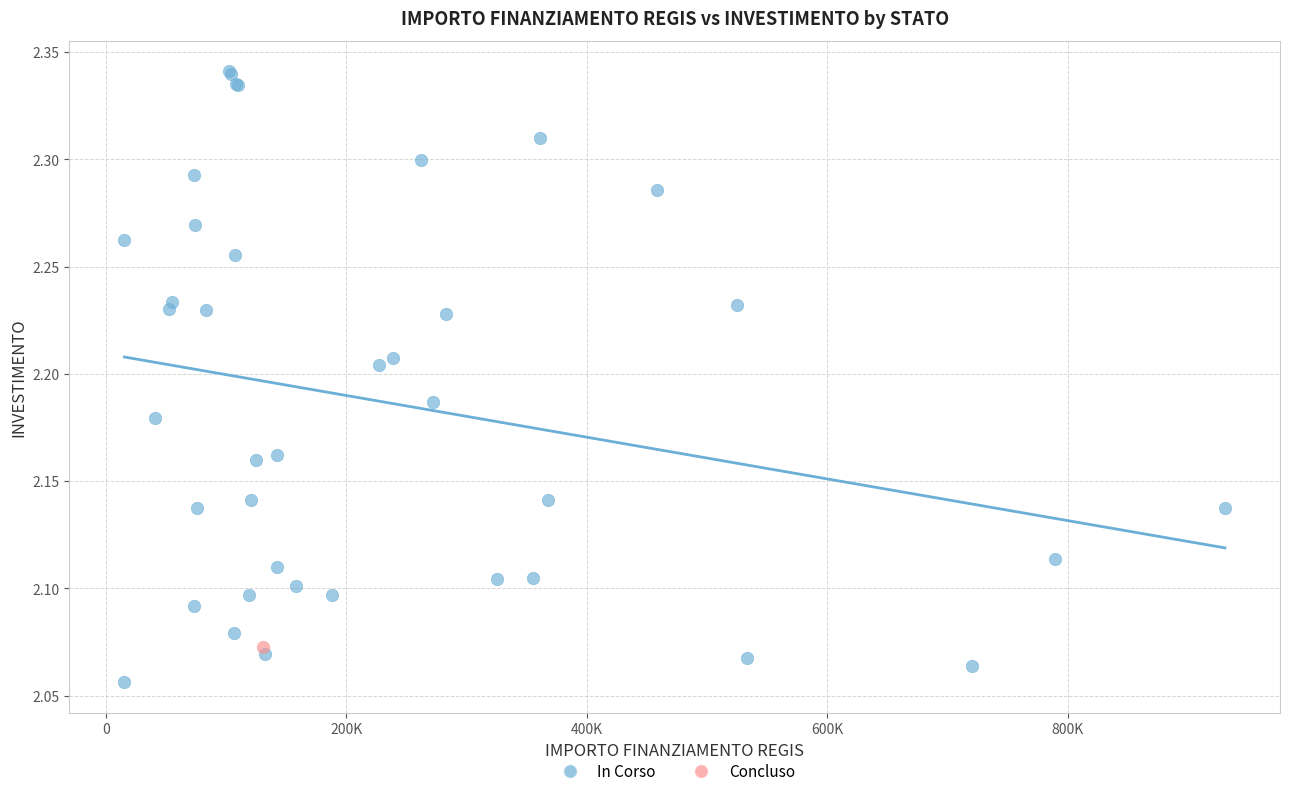

What are all the series names shown in the legend?

In Corso, Concluso